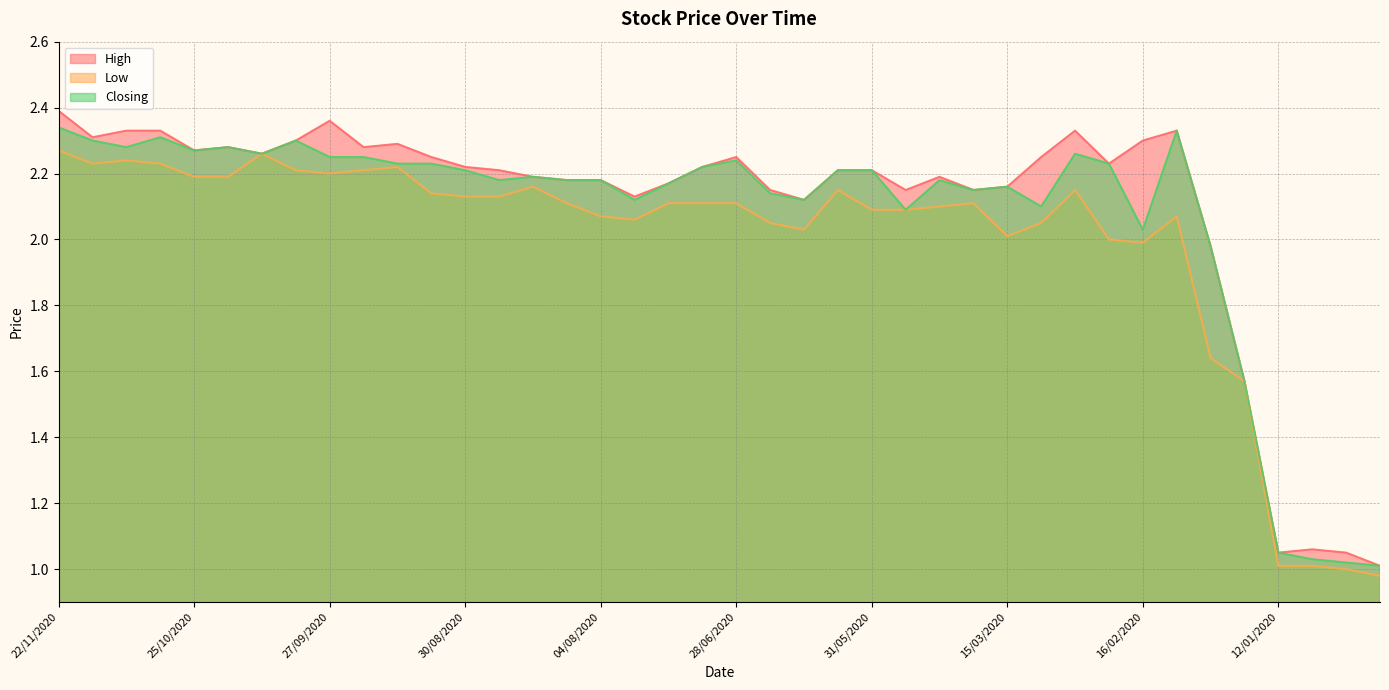

Is it true that Closing equals 2.2 at 30/08/2020?

True